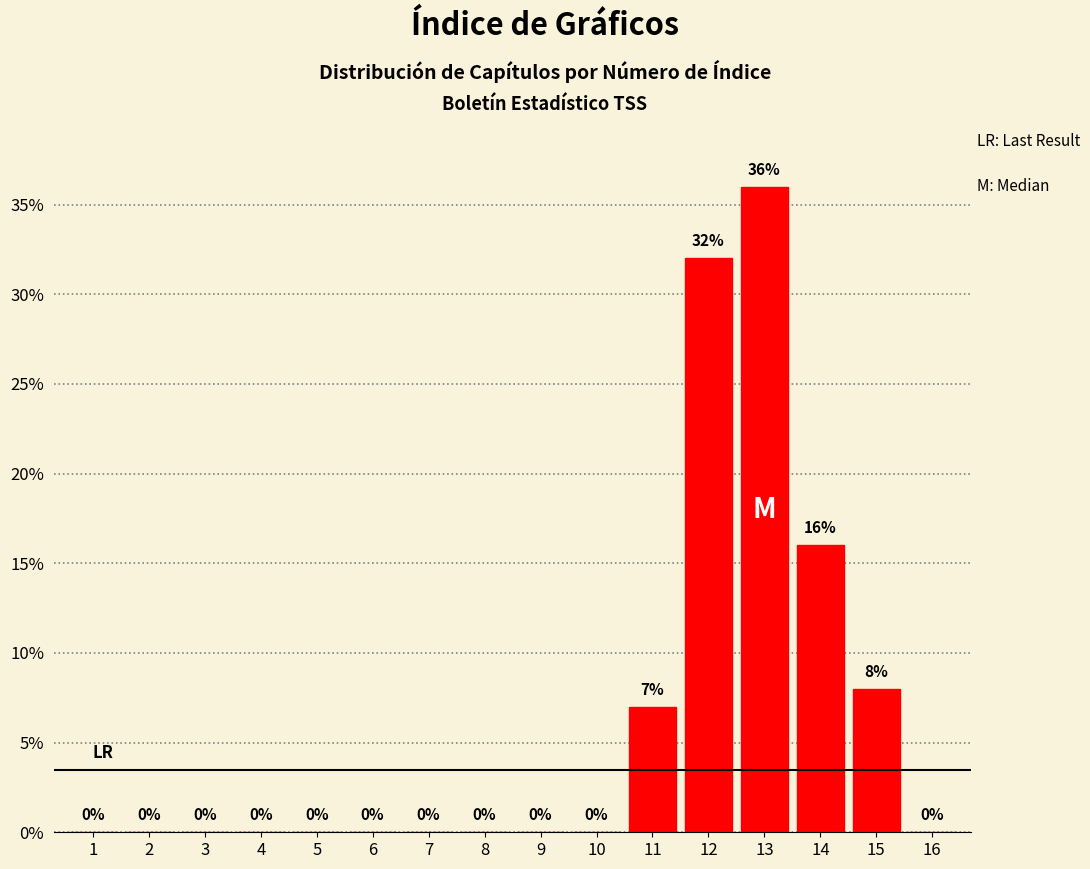

Reading left to right, extract all data points from this chart.

1=0	2=0	3=0	4=0	5=0	6=0	7=0	8=0	9=0	10=0	11=7	12=32	13=36	14=16	15=8	16=0